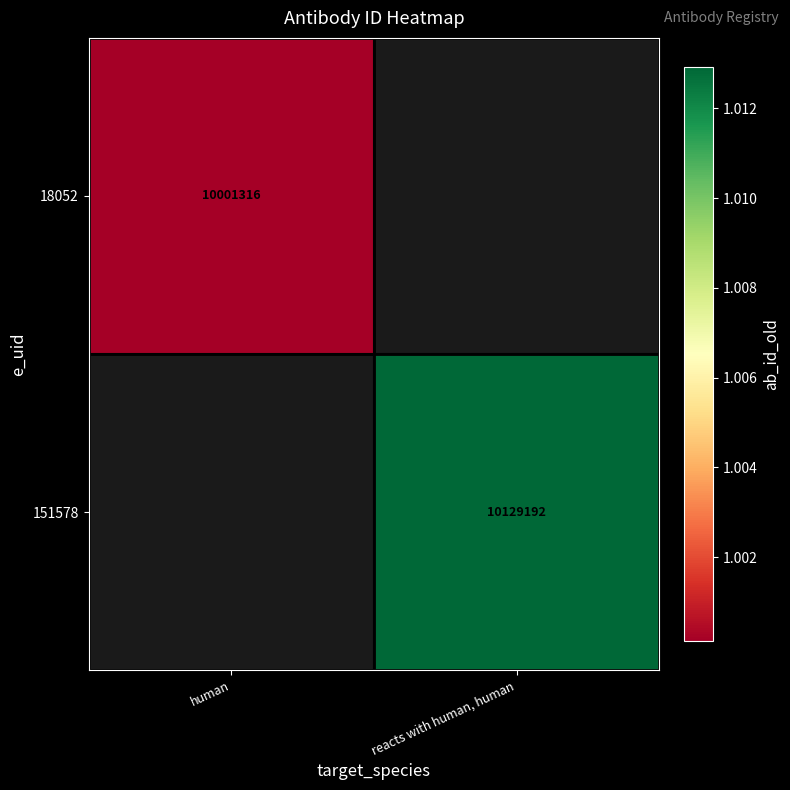

Is it true that 18052 equals 15240646.5 at human?

False